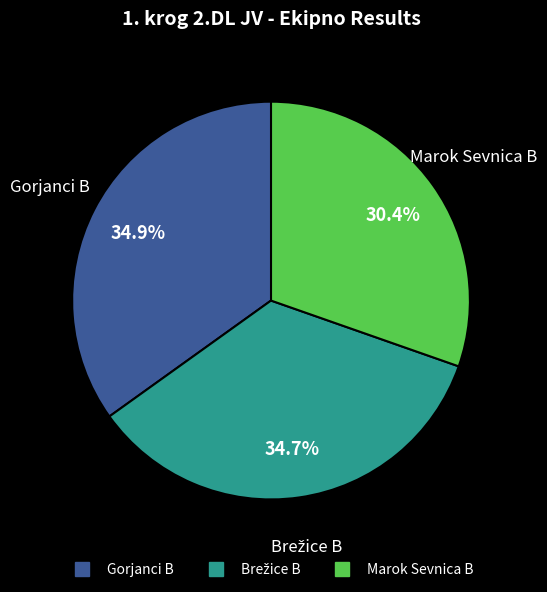

What percentage is the Gorjanci B slice, to the nearest percent?

35%